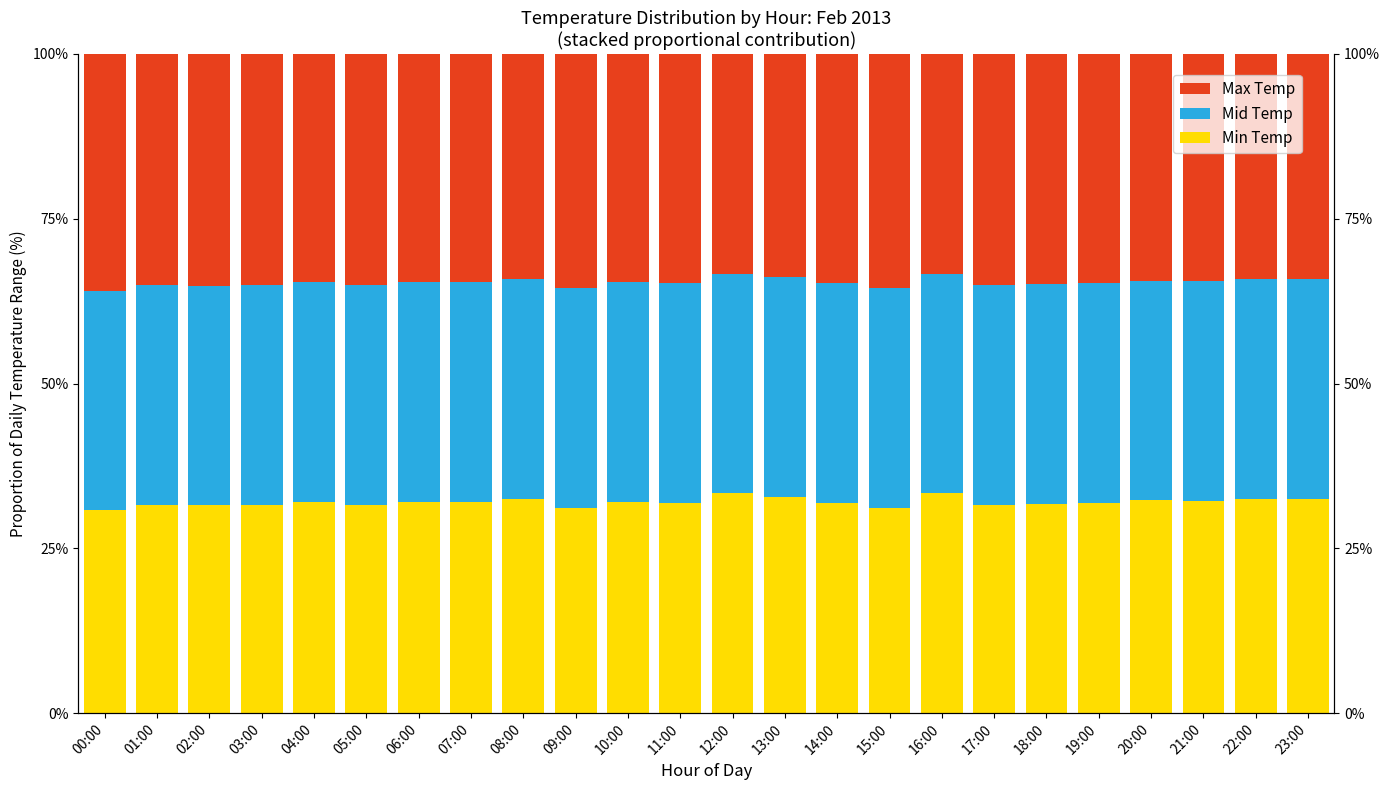

What is the highest value of the Mid Temp series?

33.3